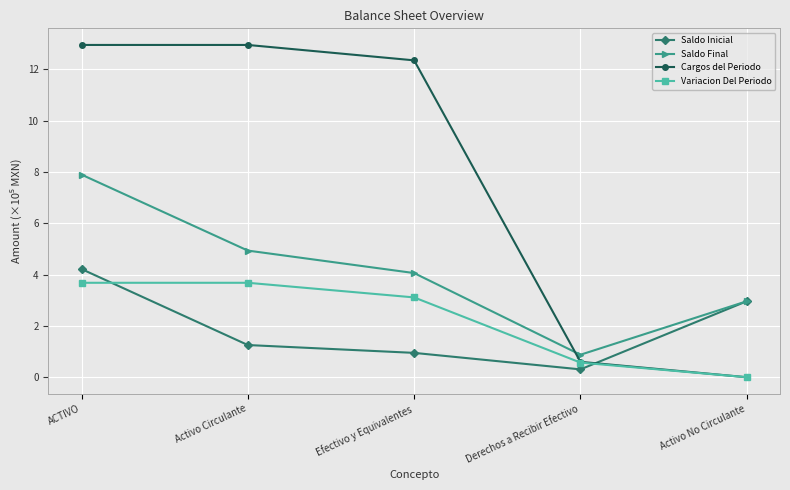

Reading left to right, transcribe all the data shown in this chart.

Saldo Inicial: 4.2	1.3	0.9	0.3	3.0
Saldo Final: 7.9	4.9	4.1	0.9	3.0
Cargos del Periodo: 12.9	12.9	12.3	0.6	0.0
Variacion Del Periodo: 3.7	3.7	3.1	0.6	0.0